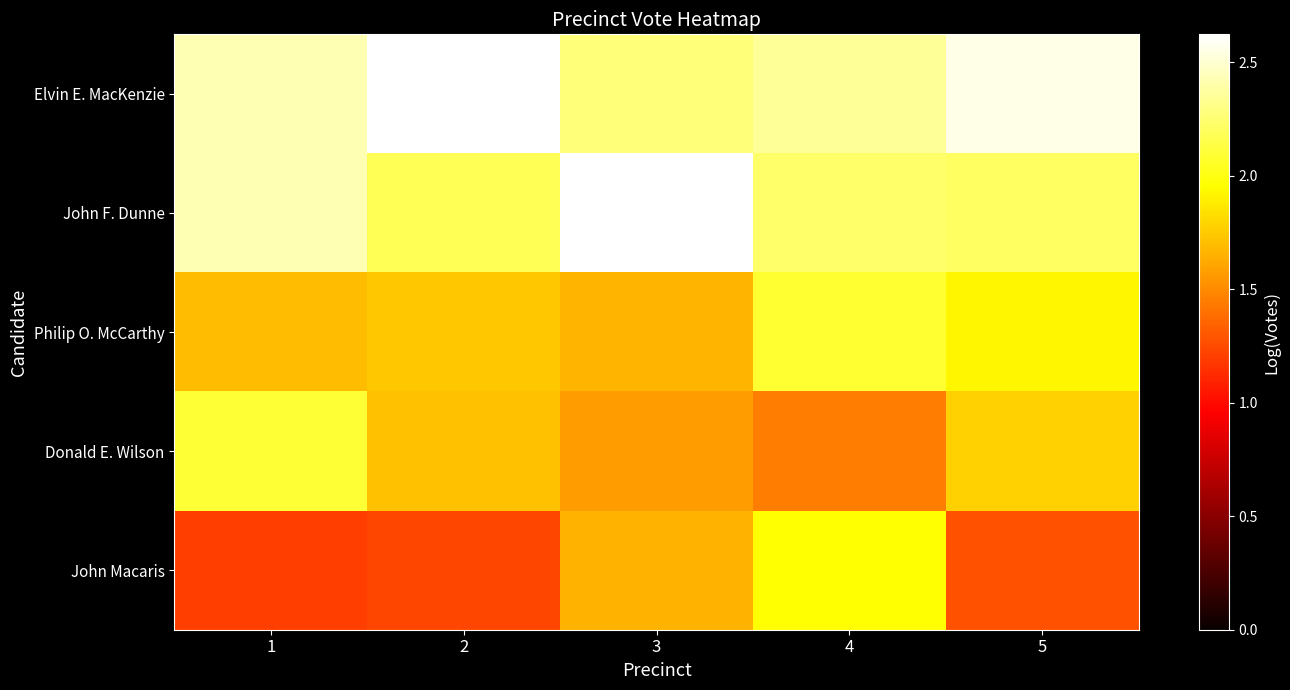

Which label corresponds to the largest value in the chart?

2